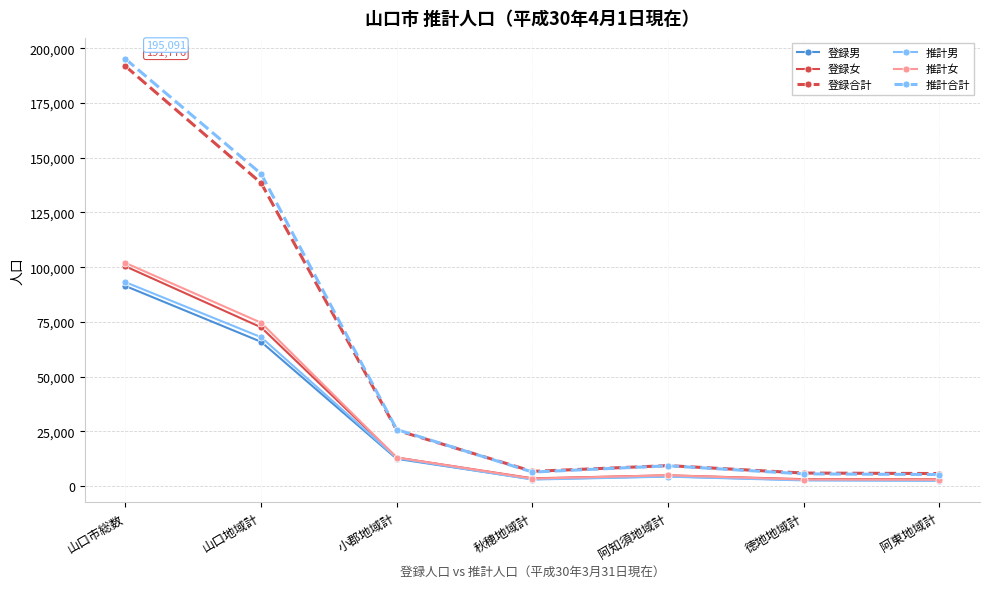

True or false: 推計合計 and 推計女 cross at least once.

False